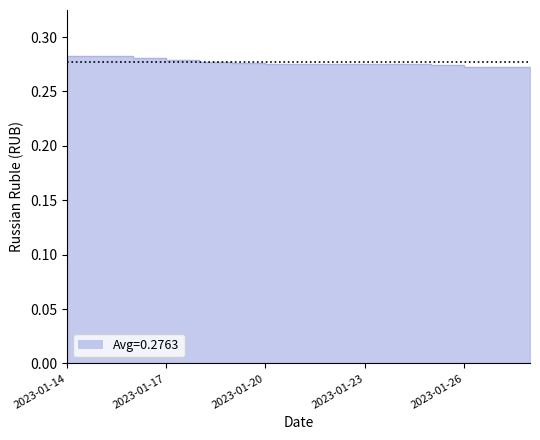

What is the sum of the values at 2023-01-20 and 2023-01-15?

0.6